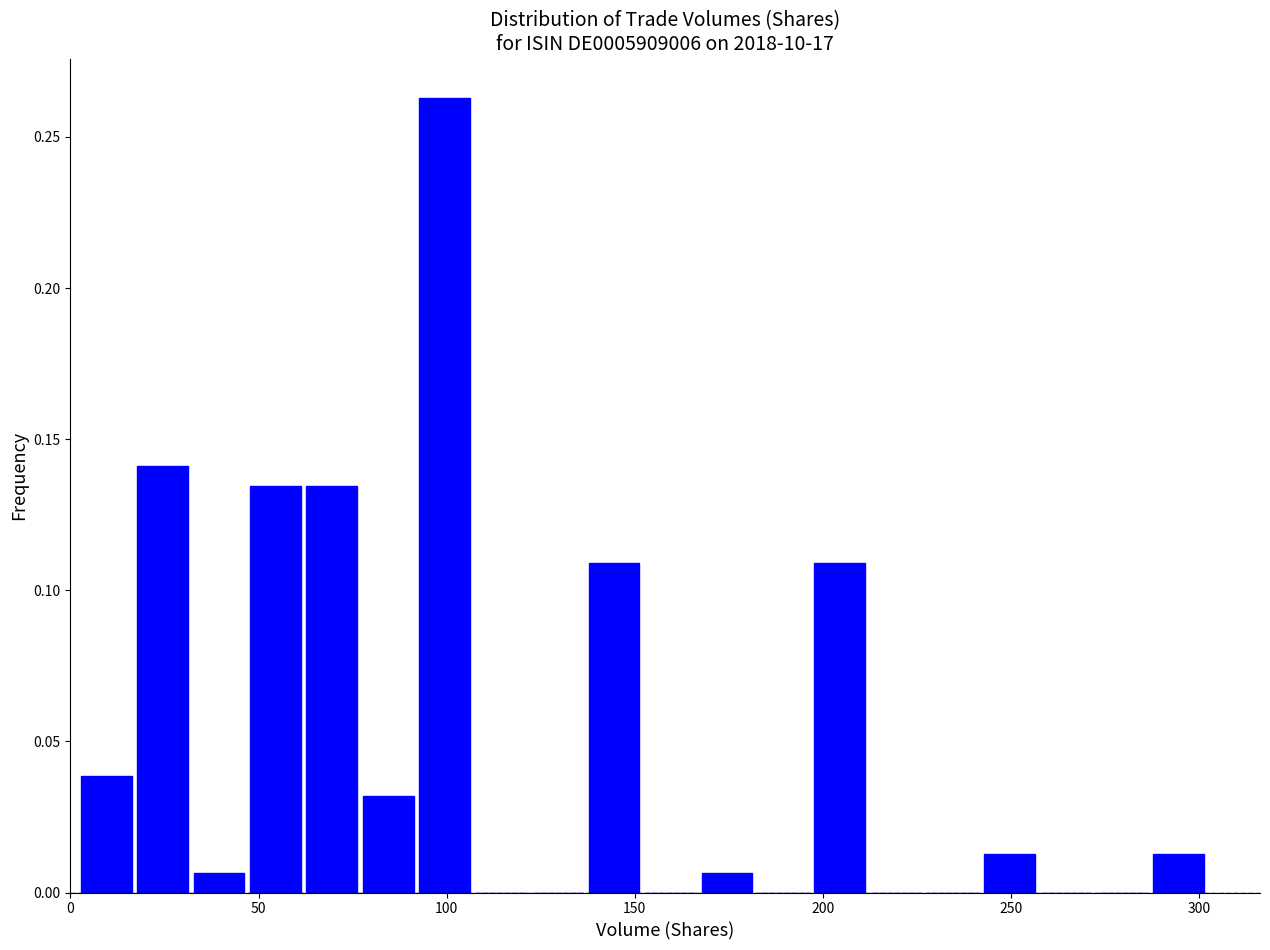

Read against the x-axis, roughly where is the centre of the tallest bar?

100